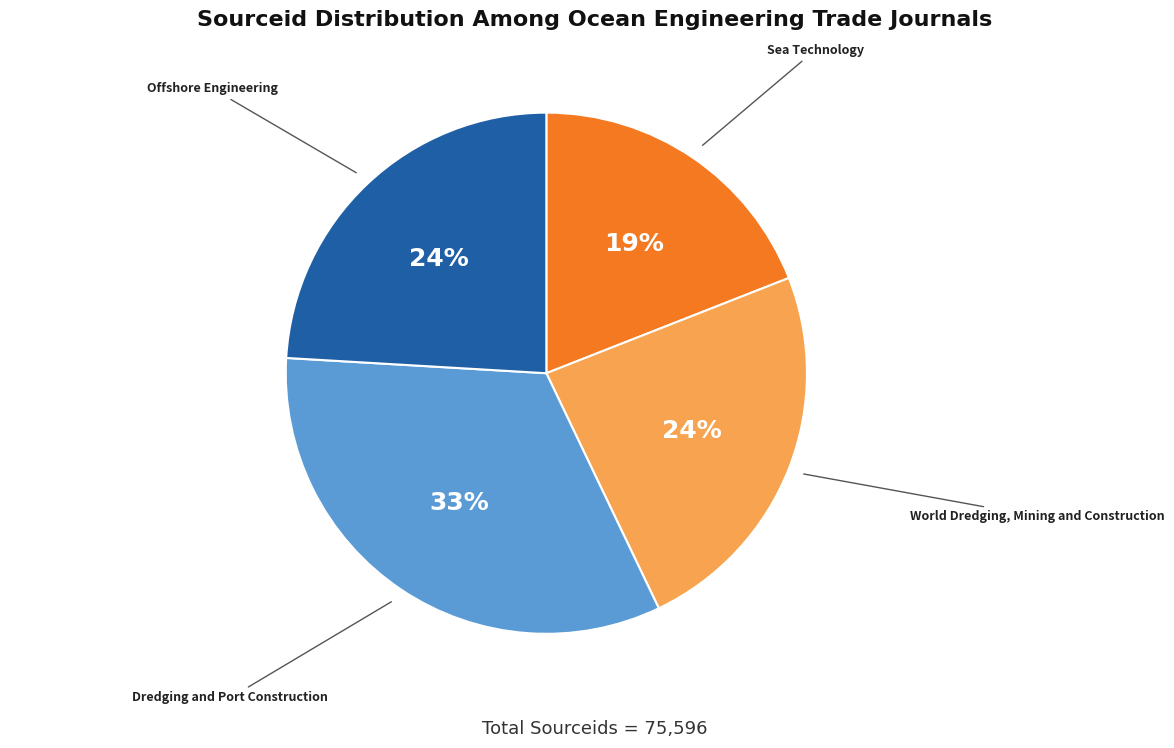

The Dredging and Port Construction slice represents 45% of the pie. True or false?

False